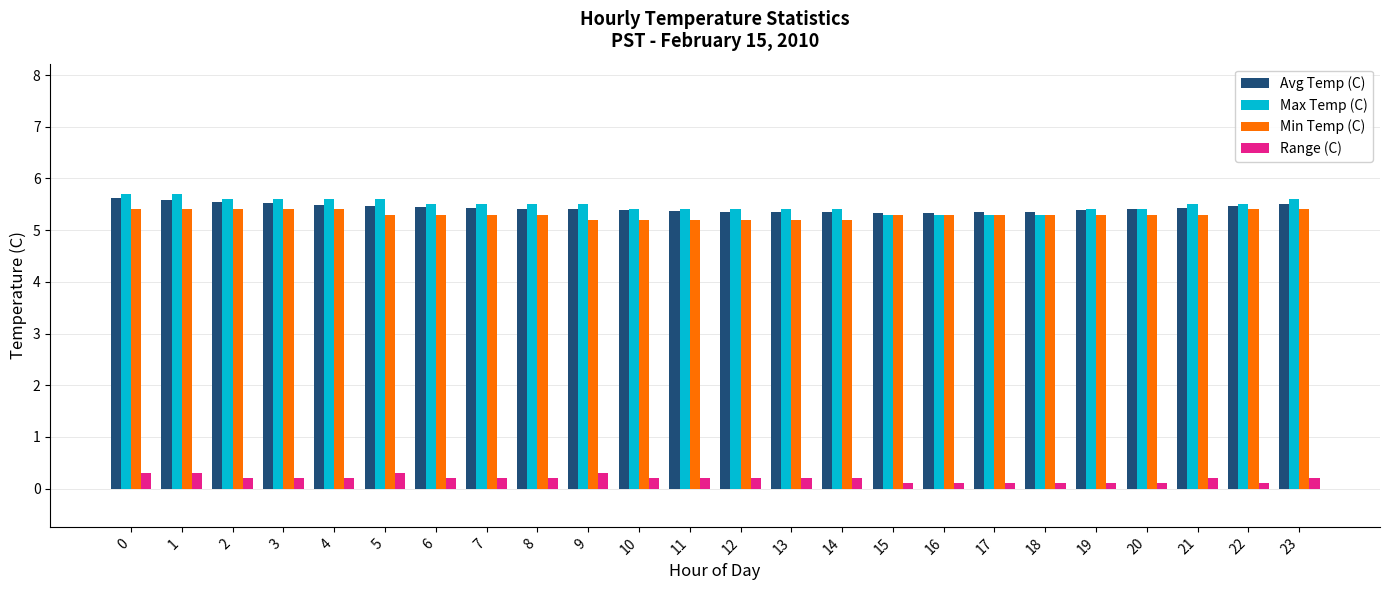

What is the lowest value of the Avg Temp (C) series?

5.3